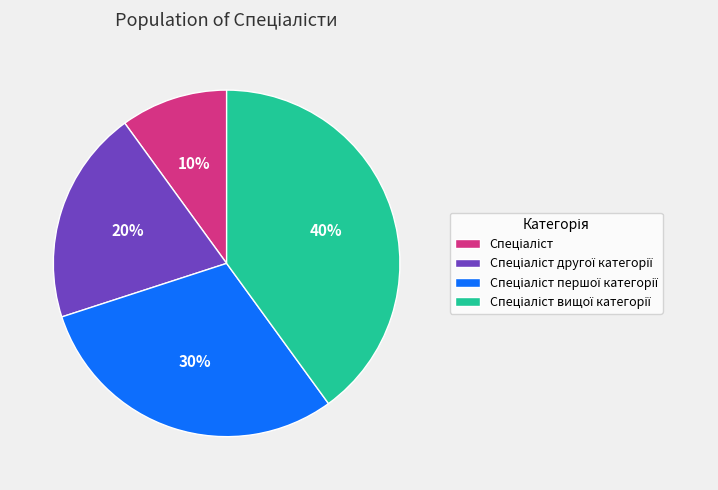

Is there a majority slice in this chart?

No